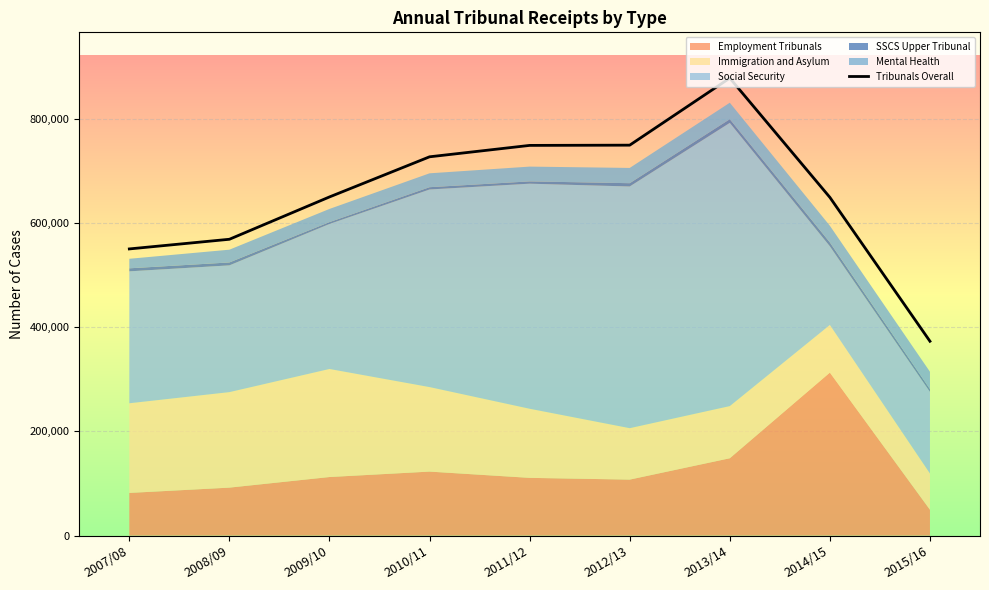

How many interior local peaks (higher than both neighbors) does the data have?

1